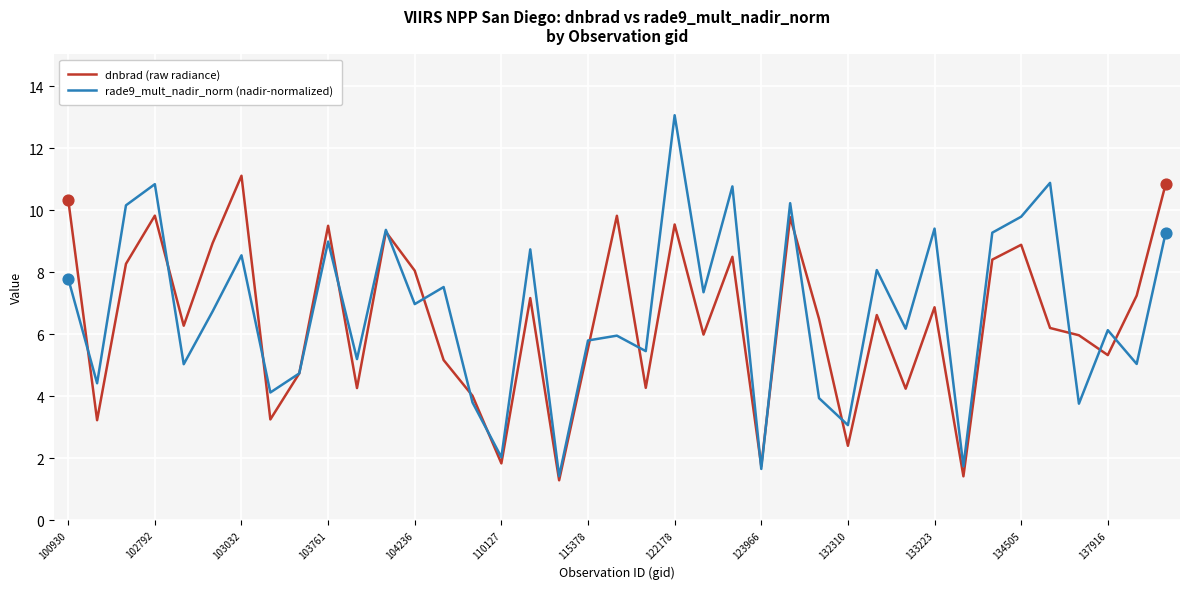

What is the greatest value displayed?

13.1